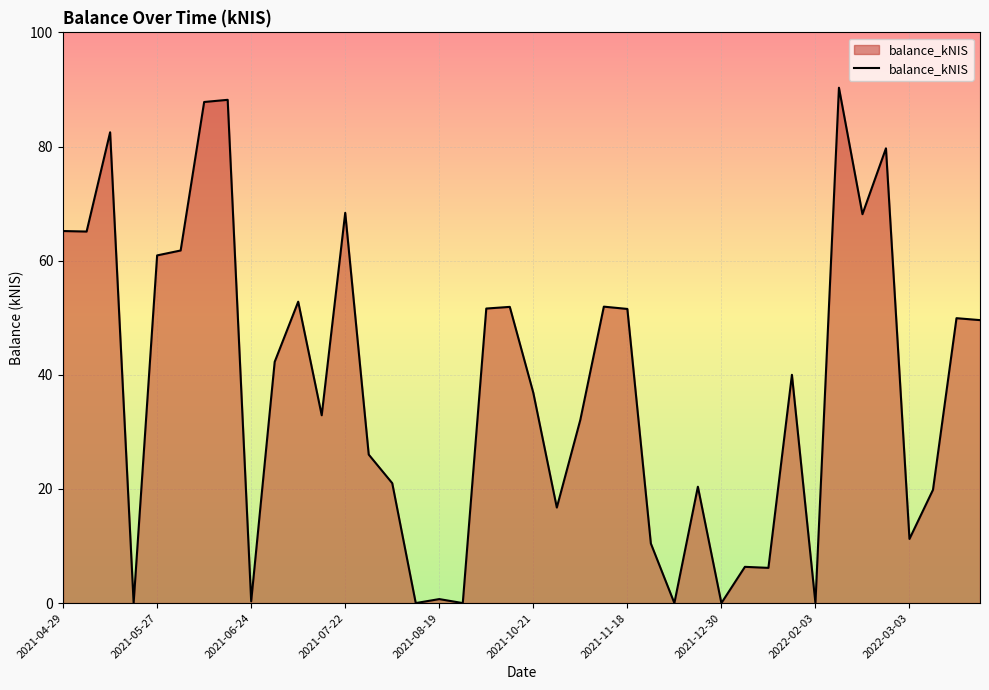

What is the sum of all values?

1500.6